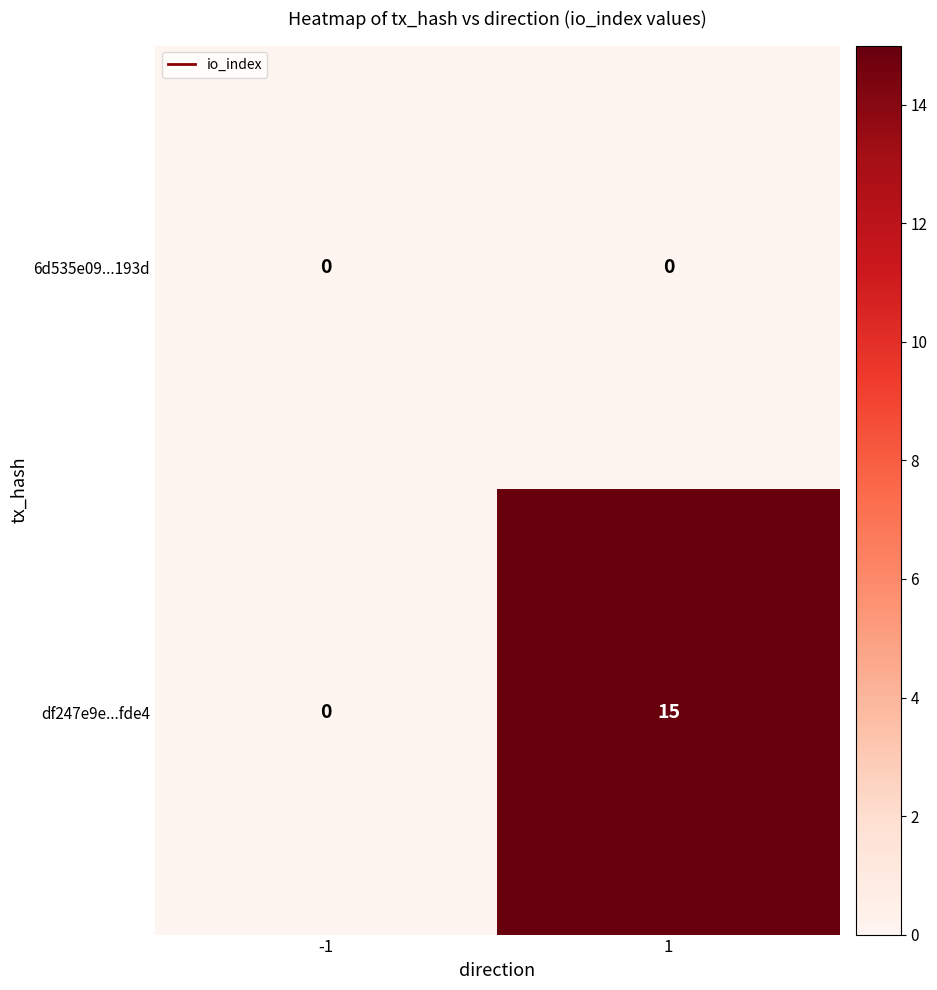

What is the greatest value displayed?

15